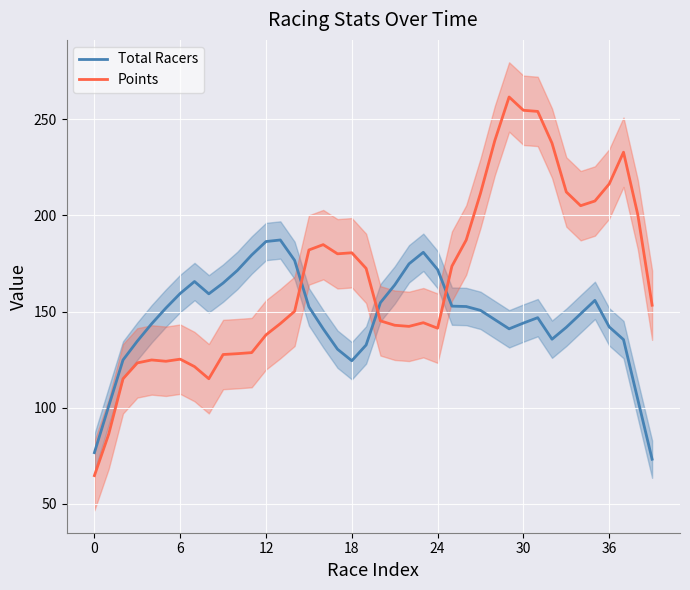

Reading left to right, what are all the values shown in this chart?

Total Racers: 76.6	100.8	124.8	134.6	143.6	151.8	159.4	165.6	159.2	164.8	171.4	179.4	186.4	187.2	176.6	152.4	141.0	130.4	124.4	132.6	154.6	163.8	174.8	180.8	171.8	152.8	152.6	150.6	145.8	141.0	144.0	146.8	135.6	141.8	148.8	155.8	142.0	135.4	104.2	73.2
Points: 64.7	86.3	115.0	123.3	124.8	124.1	125.2	121.4	115.0	127.6	128.1	128.6	137.9	143.7	150.1	182.0	184.8	180.0	180.6	172.4	145.1	142.9	142.3	144.2	141.3	173.6	187.2	211.5	238.9	261.6	254.6	254.1	237.5	212.2	205.0	207.5	216.4	232.8	200.3	153.3